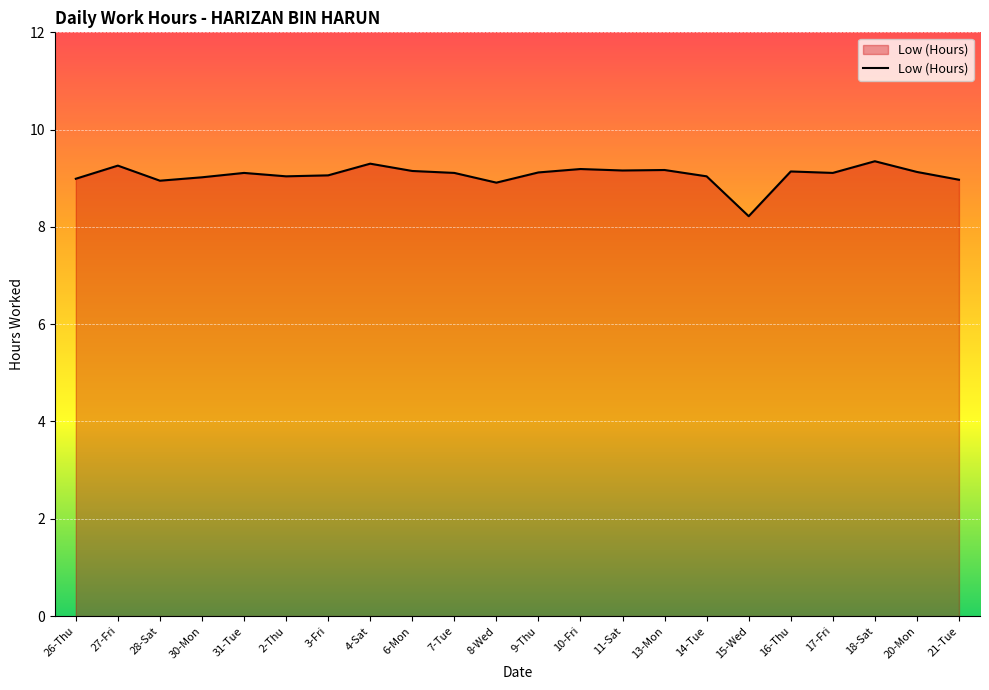

Does the chart have visible grid lines?

Yes